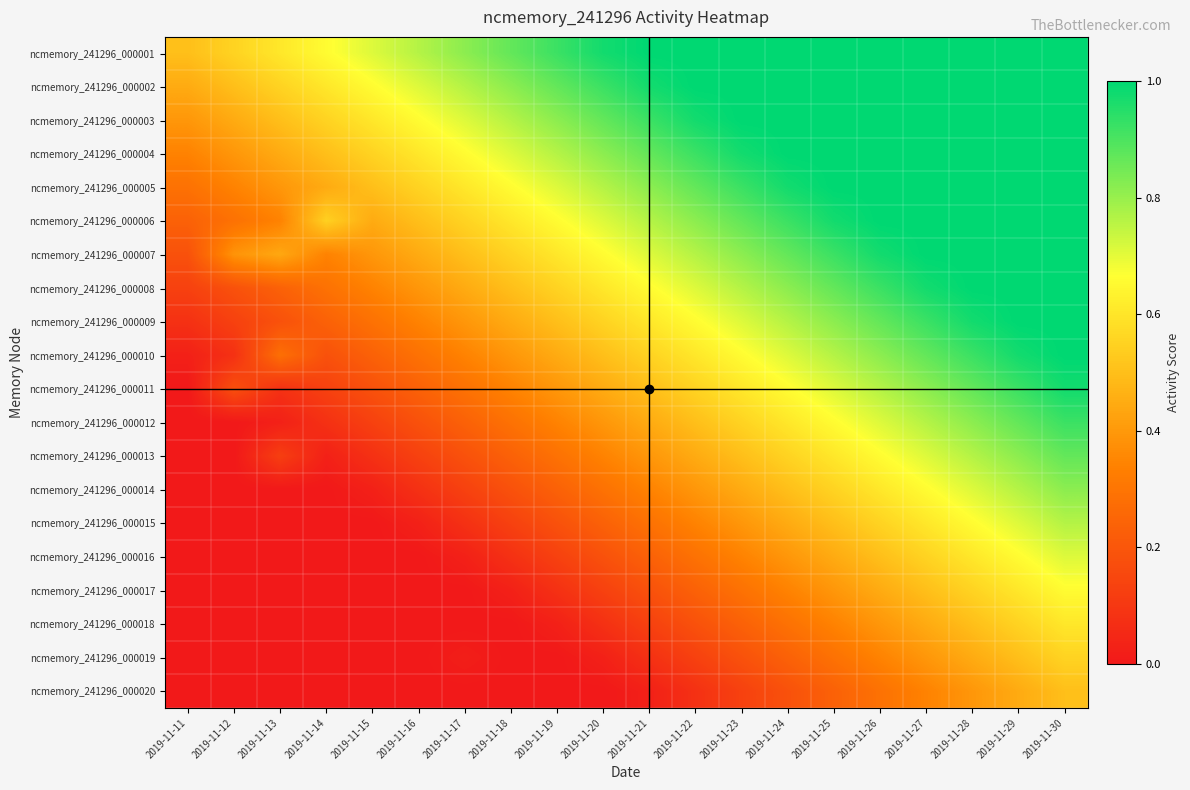

Reading left to right, transcribe all the data shown in this chart.

ncmemory_241296_000001: 2019-11-11=0.5	2019-11-12=0.6	2019-11-13=0.6	2019-11-14=0.7	2019-11-15=0.7	2019-11-16=0.8	2019-11-17=0.8	2019-11-18=0.9	2019-11-19=0.9	2019-11-20=1.0	2019-11-21=1.0	2019-11-22=1.0	2019-11-23=1.0	2019-11-24=1.0	2019-11-25=1.0	2019-11-26=1.0	2019-11-27=1.0	2019-11-28=1.0	2019-11-29=1.0	2019-11-30=1.0
ncmemory_241296_000002: 2019-11-11=0.4	2019-11-12=0.5	2019-11-13=0.6	2019-11-14=0.6	2019-11-15=0.7	2019-11-16=0.7	2019-11-17=0.8	2019-11-18=0.8	2019-11-19=0.9	2019-11-20=0.9	2019-11-21=1.0	2019-11-22=1.0	2019-11-23=1.0	2019-11-24=1.0	2019-11-25=1.0	2019-11-26=1.0	2019-11-27=1.0	2019-11-28=1.0	2019-11-29=1.0	2019-11-30=1.0
ncmemory_241296_000003: 2019-11-11=0.4	2019-11-12=0.4	2019-11-13=0.5	2019-11-14=0.6	2019-11-15=0.6	2019-11-16=0.7	2019-11-17=0.7	2019-11-18=0.8	2019-11-19=0.8	2019-11-20=0.9	2019-11-21=0.9	2019-11-22=1.0	2019-11-23=1.0	2019-11-24=1.0	2019-11-25=1.0	2019-11-26=1.0	2019-11-27=1.0	2019-11-28=1.0	2019-11-29=1.0	2019-11-30=1.0
ncmemory_241296_000004: 2019-11-11=0.3	2019-11-12=0.4	2019-11-13=0.4	2019-11-14=0.5	2019-11-15=0.6	2019-11-16=0.6	2019-11-17=0.7	2019-11-18=0.7	2019-11-19=0.8	2019-11-20=0.8	2019-11-21=0.9	2019-11-22=0.9	2019-11-23=1.0	2019-11-24=1.0	2019-11-25=1.0	2019-11-26=1.0	2019-11-27=1.0	2019-11-28=1.0	2019-11-29=1.0	2019-11-30=1.0
ncmemory_241296_000005: 2019-11-11=0.3	2019-11-12=0.3	2019-11-13=0.4	2019-11-14=0.4	2019-11-15=0.5	2019-11-16=0.6	2019-11-17=0.6	2019-11-18=0.7	2019-11-19=0.7	2019-11-20=0.8	2019-11-21=0.8	2019-11-22=0.9	2019-11-23=0.9	2019-11-24=1.0	2019-11-25=1.0	2019-11-26=1.0	2019-11-27=1.0	2019-11-28=1.0	2019-11-29=1.0	2019-11-30=1.0
ncmemory_241296_000006: 2019-11-11=0.2	2019-11-12=0.3	2019-11-13=0.3	2019-11-14=0.5	2019-11-15=0.4	2019-11-16=0.5	2019-11-17=0.6	2019-11-18=0.6	2019-11-19=0.7	2019-11-20=0.7	2019-11-21=0.8	2019-11-22=0.8	2019-11-23=0.9	2019-11-24=0.9	2019-11-25=1.0	2019-11-26=1.0	2019-11-27=1.0	2019-11-28=1.0	2019-11-29=1.0	2019-11-30=1.0
ncmemory_241296_000007: 2019-11-11=0.2	2019-11-12=0.4	2019-11-13=0.4	2019-11-14=0.3	2019-11-15=0.4	2019-11-16=0.4	2019-11-17=0.5	2019-11-18=0.6	2019-11-19=0.6	2019-11-20=0.7	2019-11-21=0.7	2019-11-22=0.8	2019-11-23=0.8	2019-11-24=0.9	2019-11-25=0.9	2019-11-26=1.0	2019-11-27=1.0	2019-11-28=1.0	2019-11-29=1.0	2019-11-30=1.0
ncmemory_241296_000008: 2019-11-11=0.1	2019-11-12=0.2	2019-11-13=0.2	2019-11-14=0.3	2019-11-15=0.3	2019-11-16=0.4	2019-11-17=0.4	2019-11-18=0.5	2019-11-19=0.6	2019-11-20=0.6	2019-11-21=0.7	2019-11-22=0.7	2019-11-23=0.8	2019-11-24=0.8	2019-11-25=0.9	2019-11-26=0.9	2019-11-27=1.0	2019-11-28=1.0	2019-11-29=1.0	2019-11-30=1.0
ncmemory_241296_000009: 2019-11-11=0.1	2019-11-12=0.1	2019-11-13=0.2	2019-11-14=0.2	2019-11-15=0.3	2019-11-16=0.3	2019-11-17=0.4	2019-11-18=0.4	2019-11-19=0.5	2019-11-20=0.6	2019-11-21=0.6	2019-11-22=0.7	2019-11-23=0.7	2019-11-24=0.8	2019-11-25=0.8	2019-11-26=0.9	2019-11-27=0.9	2019-11-28=1.0	2019-11-29=1.0	2019-11-30=1.0
ncmemory_241296_000010: 2019-11-11=0.0	2019-11-12=0.1	2019-11-13=0.3	2019-11-14=0.2	2019-11-15=0.2	2019-11-16=0.3	2019-11-17=0.3	2019-11-18=0.4	2019-11-19=0.4	2019-11-20=0.5	2019-11-21=0.6	2019-11-22=0.6	2019-11-23=0.7	2019-11-24=0.7	2019-11-25=0.8	2019-11-26=0.8	2019-11-27=0.9	2019-11-28=0.9	2019-11-29=1.0	2019-11-30=1.0
ncmemory_241296_000011: 2019-11-11=0.0	2019-11-12=0.2	2019-11-13=0.1	2019-11-14=0.1	2019-11-15=0.2	2019-11-16=0.2	2019-11-17=0.3	2019-11-18=0.3	2019-11-19=0.4	2019-11-20=0.4	2019-11-21=0.5	2019-11-22=0.6	2019-11-23=0.6	2019-11-24=0.7	2019-11-25=0.7	2019-11-26=0.8	2019-11-27=0.8	2019-11-28=0.9	2019-11-29=0.9	2019-11-30=1.0
ncmemory_241296_000012: 2019-11-11=0.0	2019-11-12=0.0	2019-11-13=0.0	2019-11-14=0.1	2019-11-15=0.1	2019-11-16=0.2	2019-11-17=0.2	2019-11-18=0.3	2019-11-19=0.3	2019-11-20=0.4	2019-11-21=0.4	2019-11-22=0.5	2019-11-23=0.6	2019-11-24=0.6	2019-11-25=0.7	2019-11-26=0.7	2019-11-27=0.8	2019-11-28=0.8	2019-11-29=0.9	2019-11-30=0.9
ncmemory_241296_000013: 2019-11-11=0.0	2019-11-12=0.0	2019-11-13=0.1	2019-11-14=0.0	2019-11-15=0.1	2019-11-16=0.1	2019-11-17=0.2	2019-11-18=0.2	2019-11-19=0.3	2019-11-20=0.3	2019-11-21=0.4	2019-11-22=0.4	2019-11-23=0.5	2019-11-24=0.6	2019-11-25=0.6	2019-11-26=0.7	2019-11-27=0.7	2019-11-28=0.8	2019-11-29=0.8	2019-11-30=0.9
ncmemory_241296_000014: 2019-11-11=0.0	2019-11-12=0.0	2019-11-13=0.0	2019-11-14=0.0	2019-11-15=0.0	2019-11-16=0.1	2019-11-17=0.1	2019-11-18=0.2	2019-11-19=0.2	2019-11-20=0.3	2019-11-21=0.3	2019-11-22=0.4	2019-11-23=0.4	2019-11-24=0.5	2019-11-25=0.6	2019-11-26=0.6	2019-11-27=0.7	2019-11-28=0.7	2019-11-29=0.8	2019-11-30=0.8
ncmemory_241296_000015: 2019-11-11=0.0	2019-11-12=0.0	2019-11-13=0.0	2019-11-14=0.0	2019-11-15=0.0	2019-11-16=0.0	2019-11-17=0.1	2019-11-18=0.1	2019-11-19=0.2	2019-11-20=0.2	2019-11-21=0.3	2019-11-22=0.3	2019-11-23=0.4	2019-11-24=0.4	2019-11-25=0.5	2019-11-26=0.6	2019-11-27=0.6	2019-11-28=0.7	2019-11-29=0.7	2019-11-30=0.8
ncmemory_241296_000016: 2019-11-11=0.0	2019-11-12=0.0	2019-11-13=0.0	2019-11-14=0.0	2019-11-15=0.0	2019-11-16=0.0	2019-11-17=0.0	2019-11-18=0.1	2019-11-19=0.1	2019-11-20=0.2	2019-11-21=0.2	2019-11-22=0.3	2019-11-23=0.3	2019-11-24=0.4	2019-11-25=0.4	2019-11-26=0.5	2019-11-27=0.6	2019-11-28=0.6	2019-11-29=0.7	2019-11-30=0.7
ncmemory_241296_000017: 2019-11-11=0.0	2019-11-12=0.0	2019-11-13=0.0	2019-11-14=0.0	2019-11-15=0.0	2019-11-16=0.0	2019-11-17=0.0	2019-11-18=0.0	2019-11-19=0.1	2019-11-20=0.1	2019-11-21=0.2	2019-11-22=0.2	2019-11-23=0.3	2019-11-24=0.3	2019-11-25=0.4	2019-11-26=0.4	2019-11-27=0.5	2019-11-28=0.6	2019-11-29=0.6	2019-11-30=0.7
ncmemory_241296_000018: 2019-11-11=0.0	2019-11-12=0.0	2019-11-13=0.0	2019-11-14=0.0	2019-11-15=0.0	2019-11-16=0.0	2019-11-17=0.0	2019-11-18=0.0	2019-11-19=0.0	2019-11-20=0.1	2019-11-21=0.1	2019-11-22=0.2	2019-11-23=0.2	2019-11-24=0.3	2019-11-25=0.3	2019-11-26=0.4	2019-11-27=0.4	2019-11-28=0.5	2019-11-29=0.6	2019-11-30=0.6
ncmemory_241296_000019: 2019-11-11=0.0	2019-11-12=0.0	2019-11-13=0.0	2019-11-14=0.0	2019-11-15=0.0	2019-11-16=0.0	2019-11-17=0.0	2019-11-18=0.0	2019-11-19=0.0	2019-11-20=0.0	2019-11-21=0.1	2019-11-22=0.1	2019-11-23=0.2	2019-11-24=0.2	2019-11-25=0.3	2019-11-26=0.3	2019-11-27=0.4	2019-11-28=0.4	2019-11-29=0.5	2019-11-30=0.6
ncmemory_241296_000020: 2019-11-11=0.0	2019-11-12=0.0	2019-11-13=0.0	2019-11-14=0.0	2019-11-15=0.0	2019-11-16=0.0	2019-11-17=0.0	2019-11-18=0.0	2019-11-19=0.0	2019-11-20=0.0	2019-11-21=0.0	2019-11-22=0.1	2019-11-23=0.1	2019-11-24=0.2	2019-11-25=0.2	2019-11-26=0.3	2019-11-27=0.3	2019-11-28=0.4	2019-11-29=0.4	2019-11-30=0.5